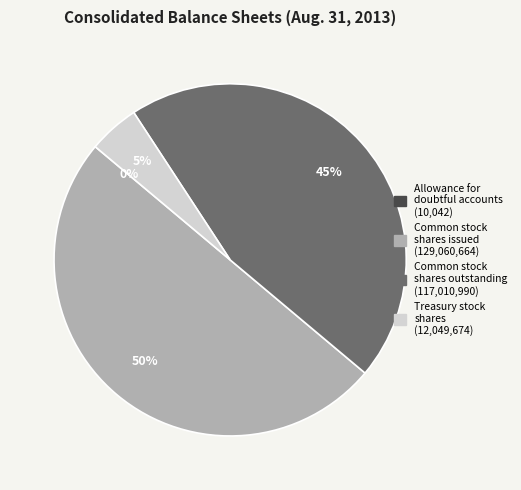

The Treasury stock shares slice represents 5% of the pie. True or false?

True